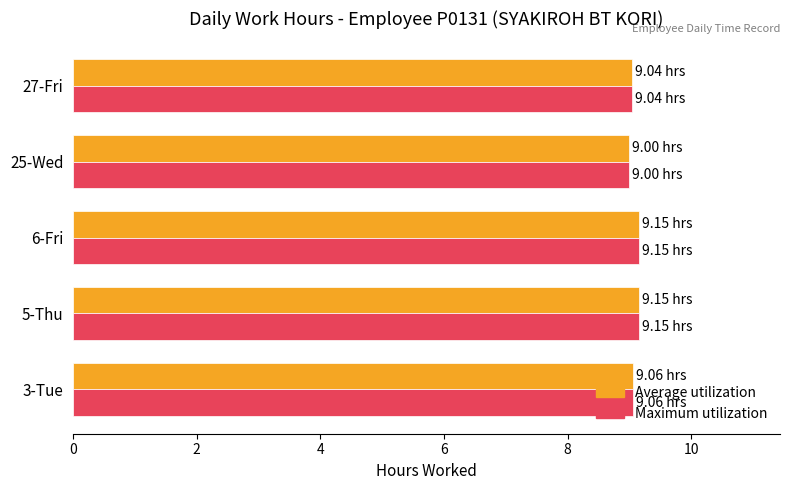

What is the sum of all Average utilization values?

45.4